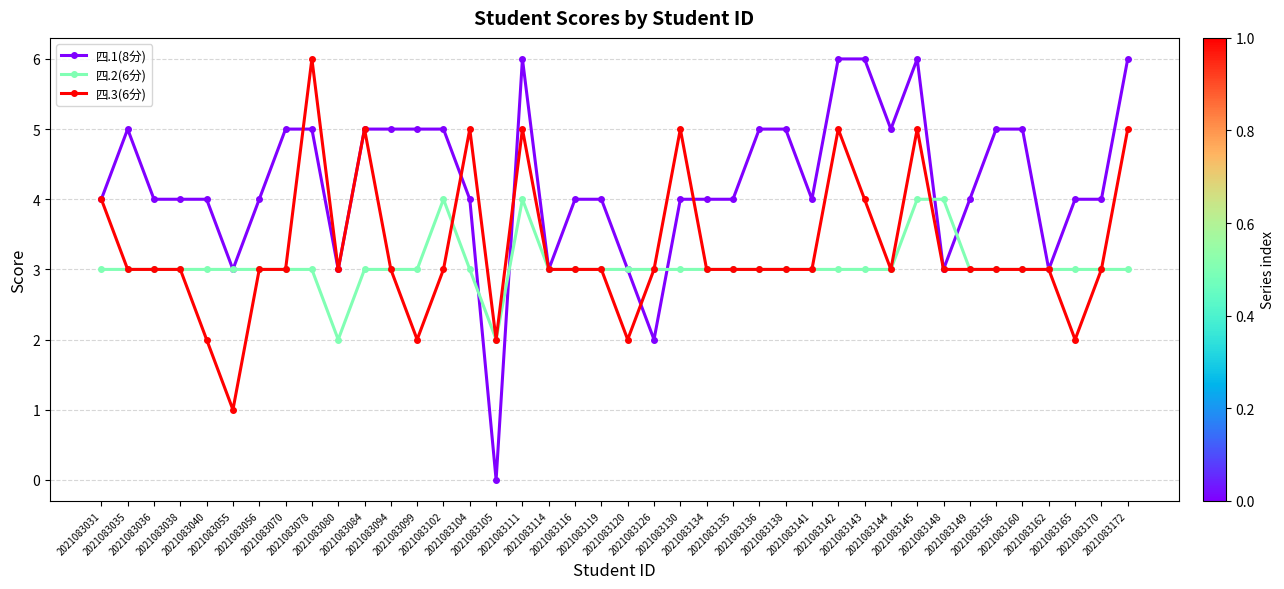

List the series in order of their overall mean, lowest first.

四.2(6分), 四.3(6分), 四.1(8分)